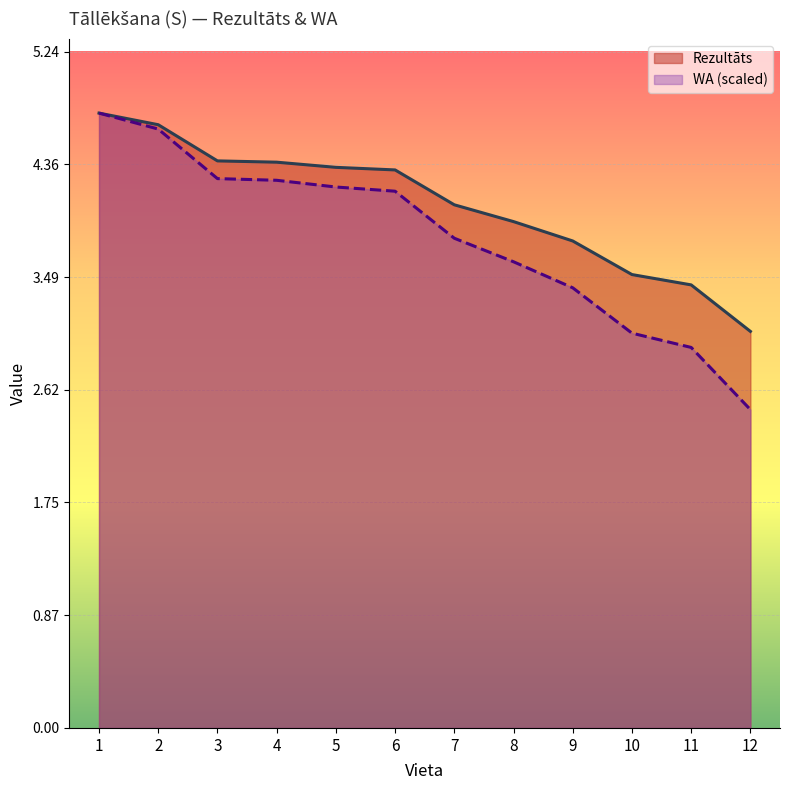

Is the value of Rezultāts at 3 greater than the value of WA at 7?

Yes